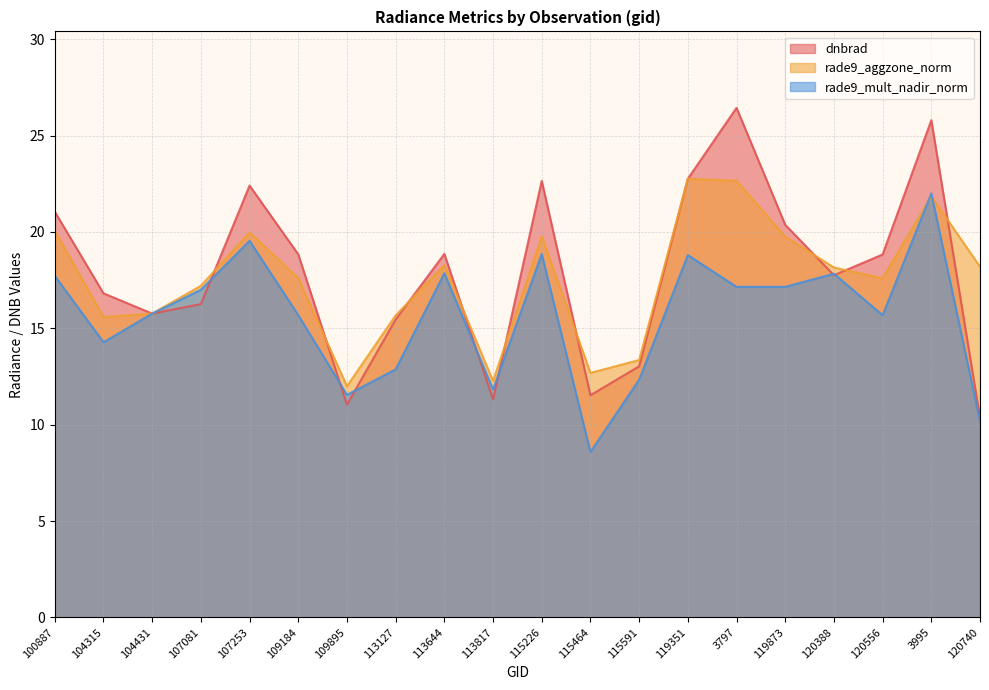

Reading right to left, extract all data points from this chart.

dnbrad: 120740=10.4	3995=25.8	120556=18.8	120388=17.8	119873=20.4	3797=26.4	119351=22.8	115591=13.0	115464=11.5	115226=22.6	113817=11.3	113644=18.9	113127=15.5	109895=11.0	109184=18.8	107253=22.4	107081=16.3	104431=15.8	104315=16.8	100887=21.0
rade9_aggzone_norm: 120740=18.2	3995=21.9	120556=17.6	120388=18.2	119873=19.8	3797=22.7	119351=22.8	115591=13.4	115464=12.7	115226=19.8	113817=12.3	113644=18.3	113127=15.7	109895=12.0	109184=17.6	107253=20.0	107081=17.2	104431=15.8	104315=15.6	100887=20.1
rade9_mult_nadir_norm: 120740=10.2	3995=22.0	120556=15.7	120388=17.8	119873=17.1	3797=17.1	119351=18.8	115591=12.3	115464=8.6	115226=18.9	113817=11.8	113644=17.9	113127=12.9	109895=11.5	109184=15.7	107253=19.5	107081=17.0	104431=15.8	104315=14.3	100887=17.7